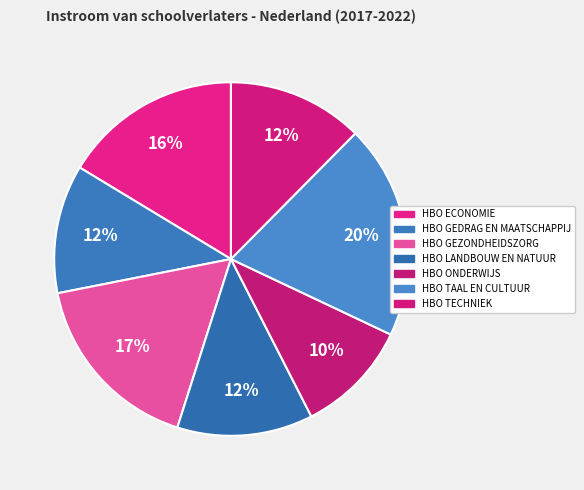

Does HBO GEZONDHEIDSZORG represent more than half of the total?

No